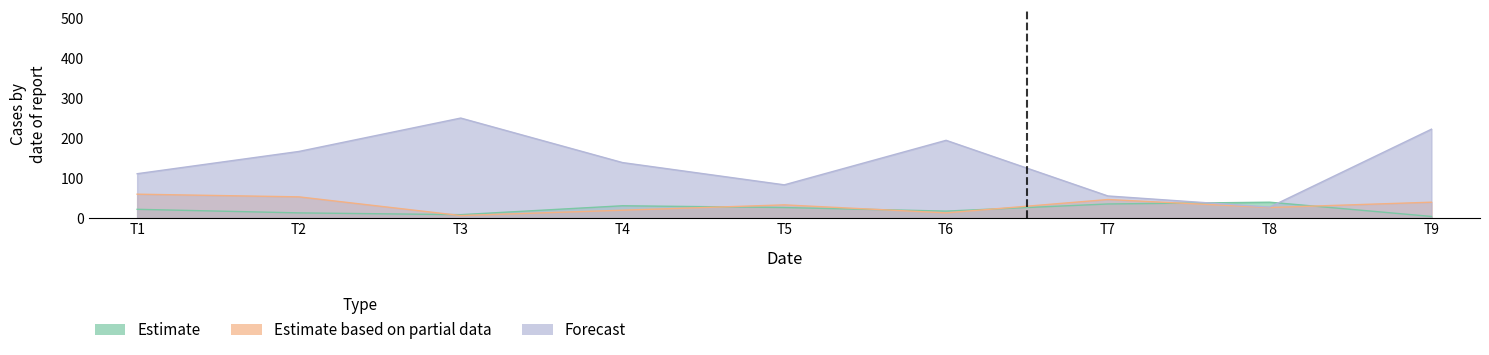

Which label corresponds to the largest value in the chart?

T3